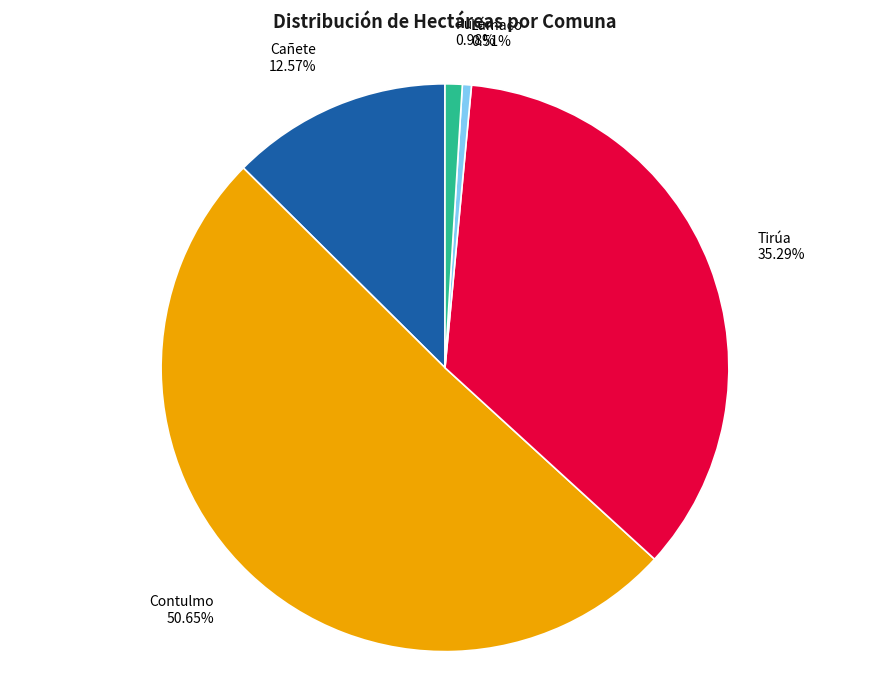

Approximately how many times larger is the value at Tirúa compared to Contulmo?

0.7